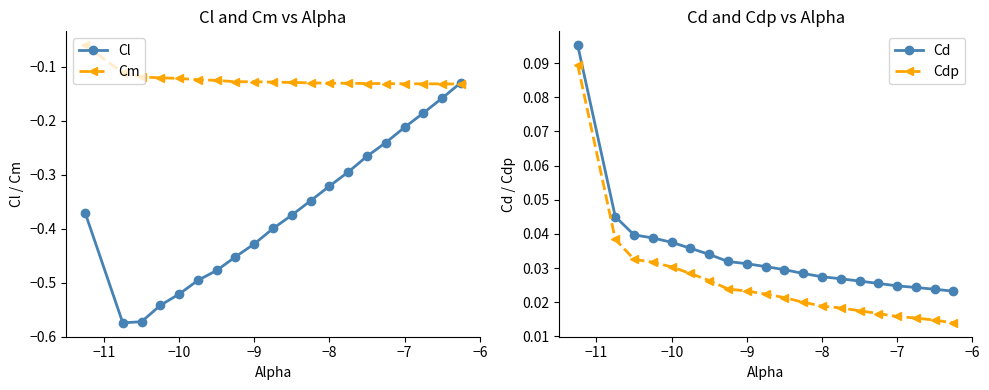

What are all the series names shown in the legend?

Cl, Cm, Cd, Cdp